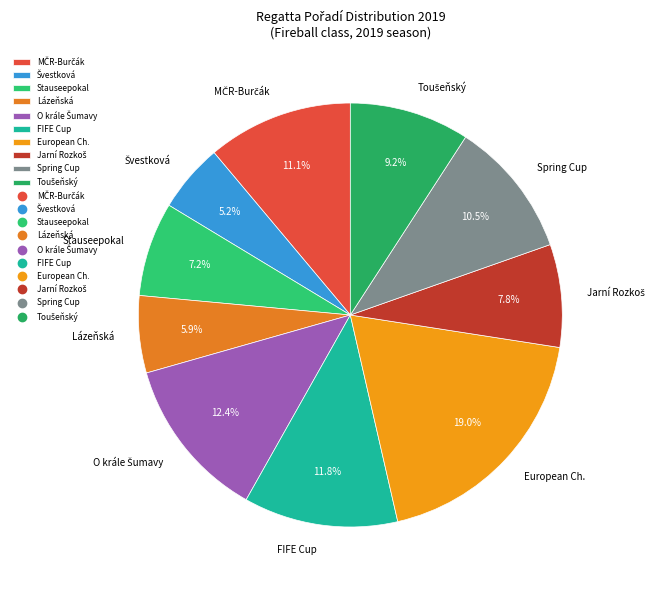

How many segments does this pie chart have?

10